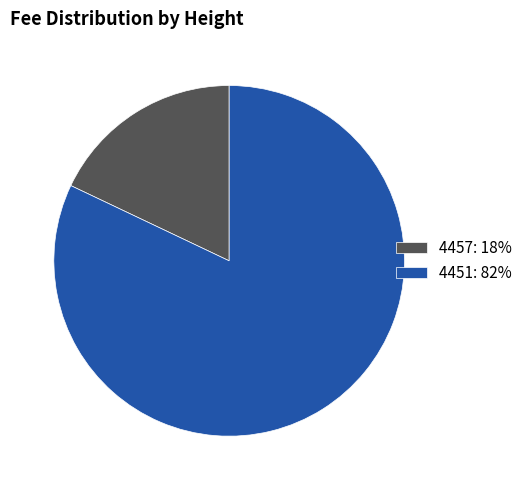

Do 4451: 82% and 4457: 18% together represent more than half of the pie?

Yes